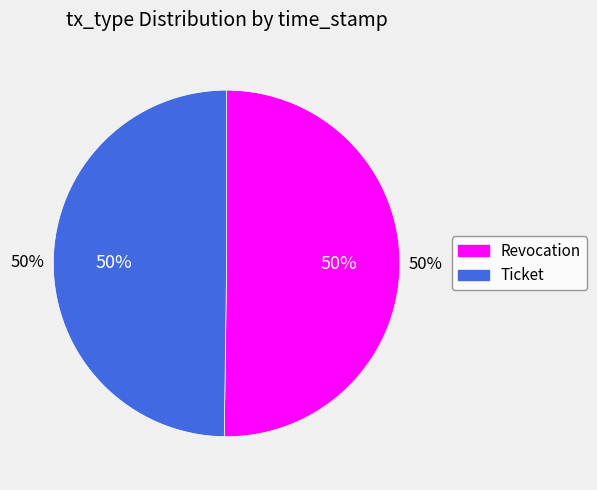

How many segments does this pie chart have?

2